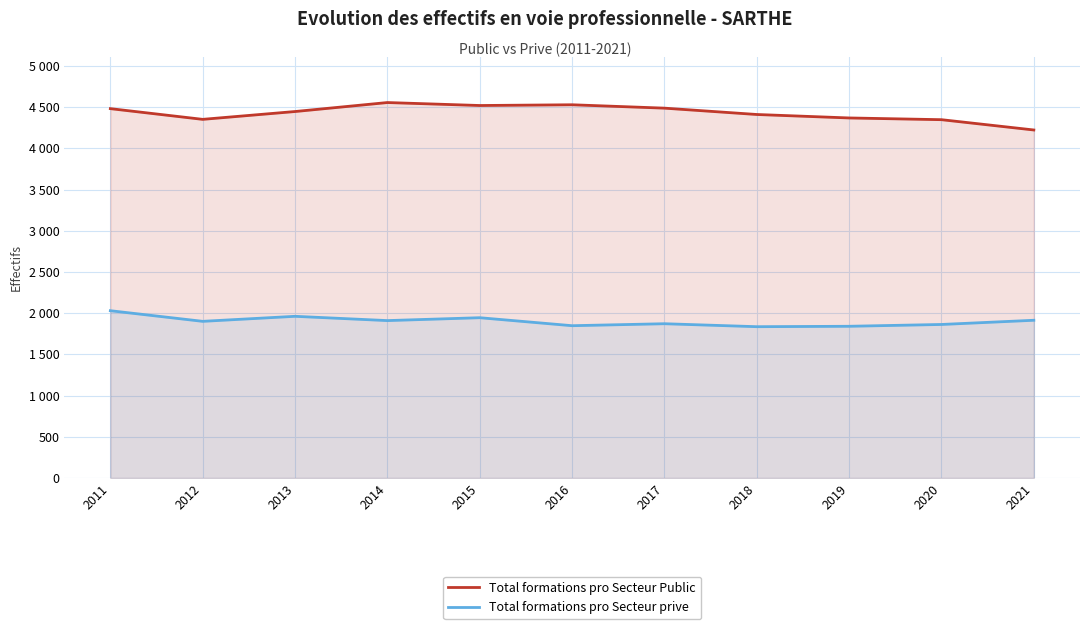

Is the value of Total formations pro Secteur Public at 2012 greater than the value of Total formations pro Secteur prive at 2014?

Yes